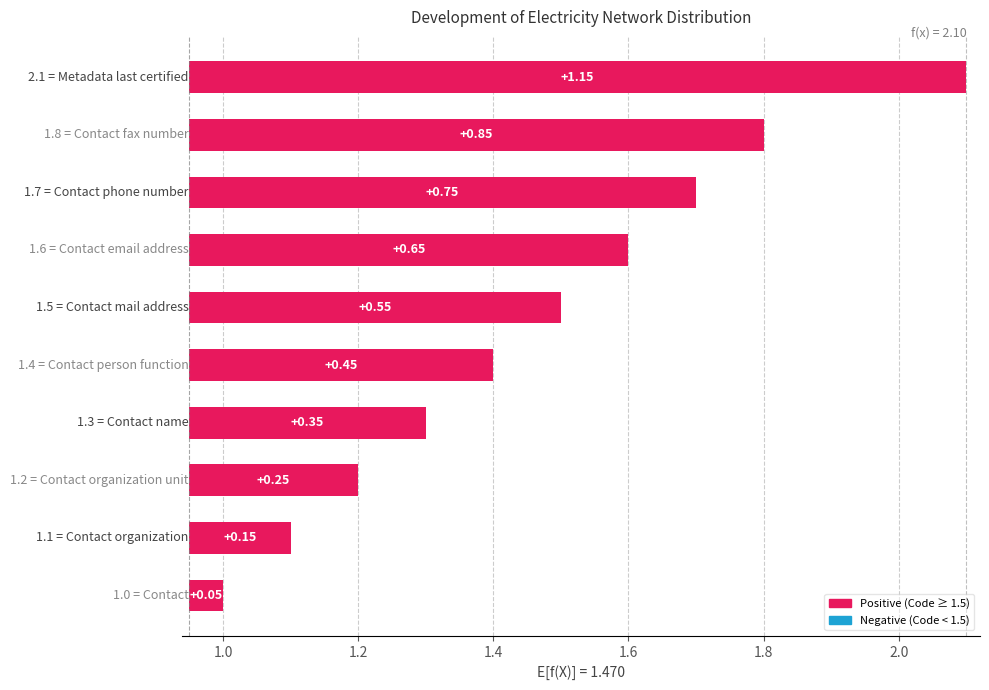

What is the smallest value displayed?

0.1